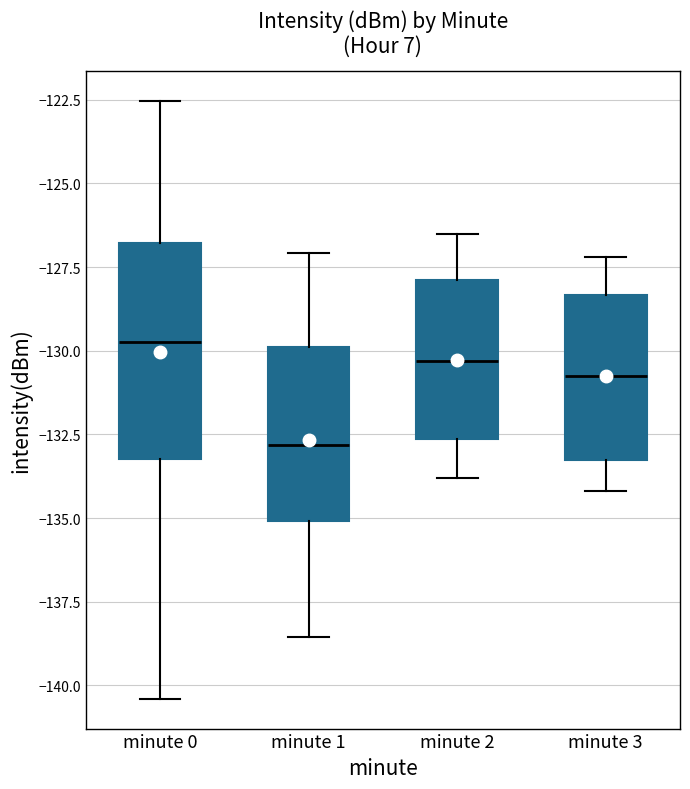

Reading left to right, read every box against the y-axis: the position of its median line, the range the box covers, and the ends of its whiskers. The values are not printed on the chart, so give them approximately, as read against the axis.

minute 0: median -129.5, box -133.0 to -127.0, whiskers -140.5 to -122.5
minute 1: median -133.0, box -135.0 to -130.0, whiskers -138.5 to -127.0
minute 2: median -130.5, box -132.5 to -128.0, whiskers -134.0 to -126.5
minute 3: median -130.5, box -133.0 to -128.5, whiskers -134.0 to -127.0